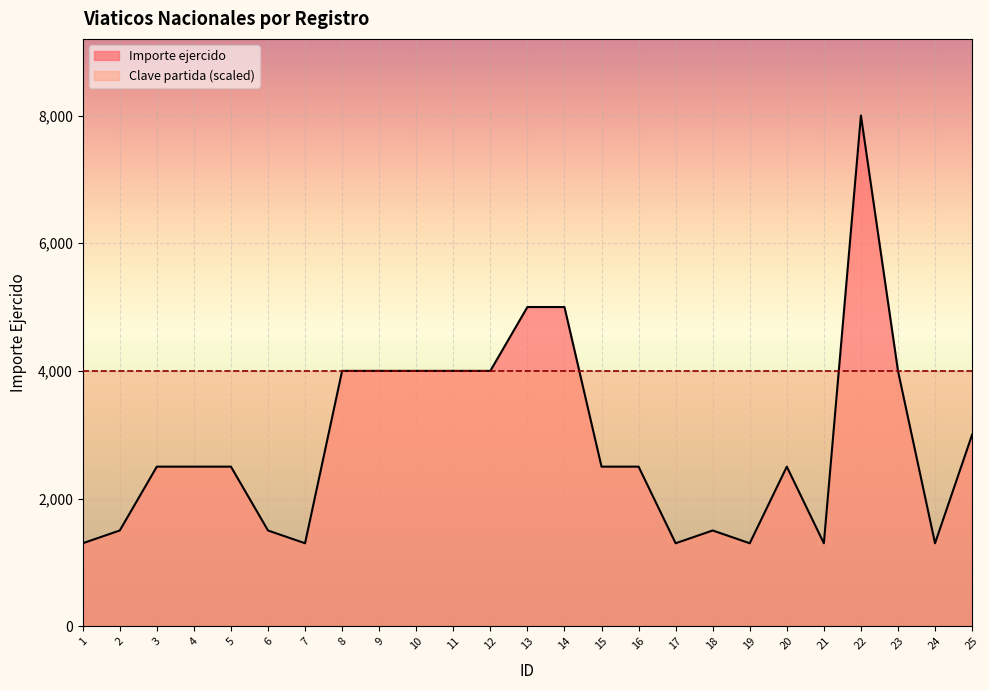

What is the ratio of the value at 11 to the value at 1?

3.1